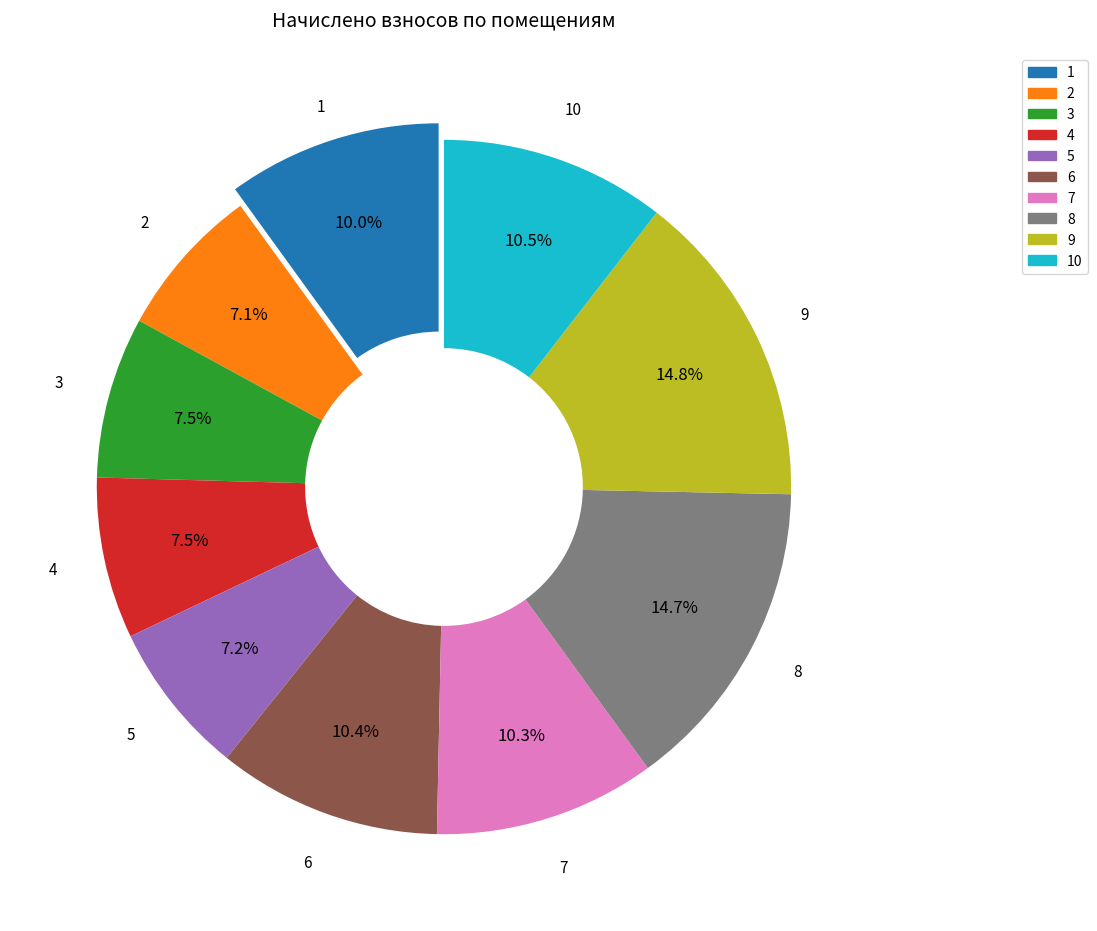

Is the sum of 9 and 3 greater than half?

No